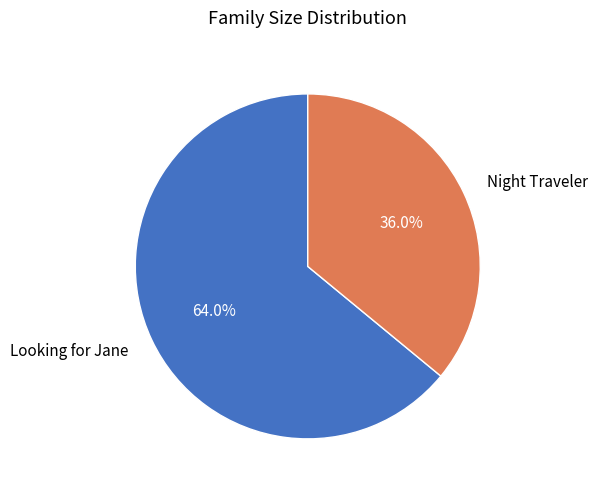

How many segments does this pie chart have?

2